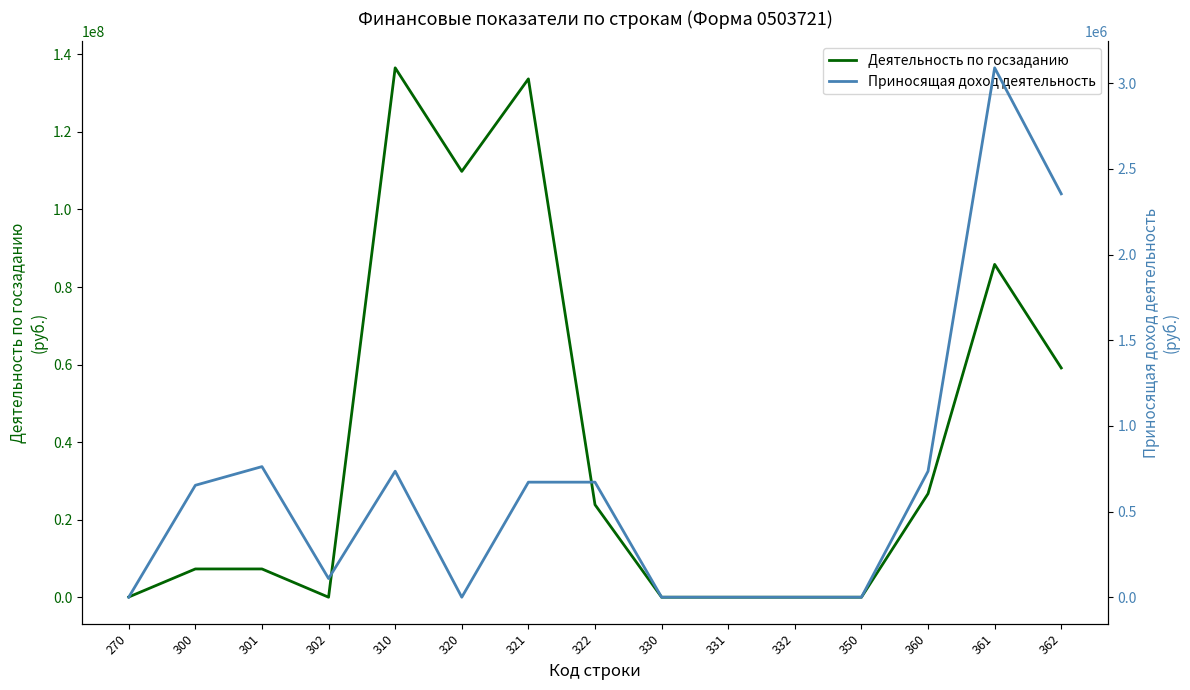

List the series in order of their overall mean, lowest first.

Приносящая доход деятельность, Деятельность по госзаданию